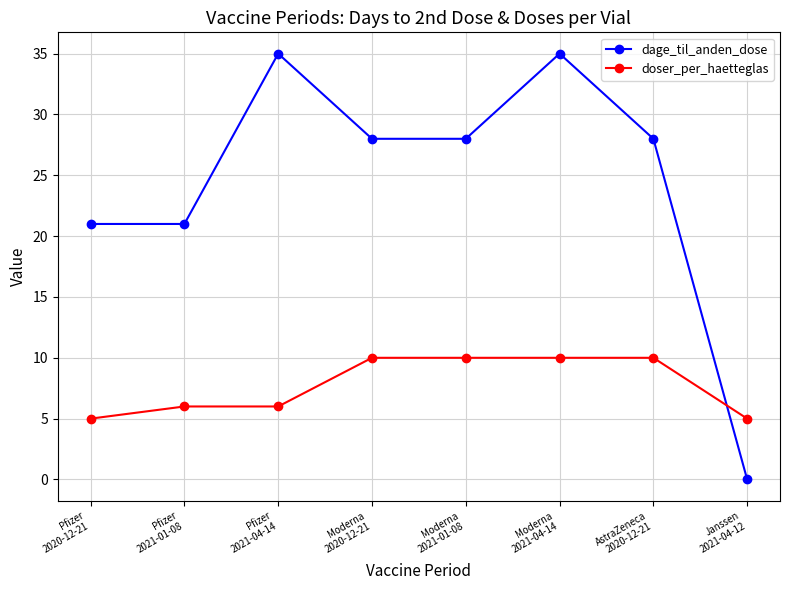

The doser_per_haetteglas series shows 10 at Moderna
2021-04-14. True or false?

True